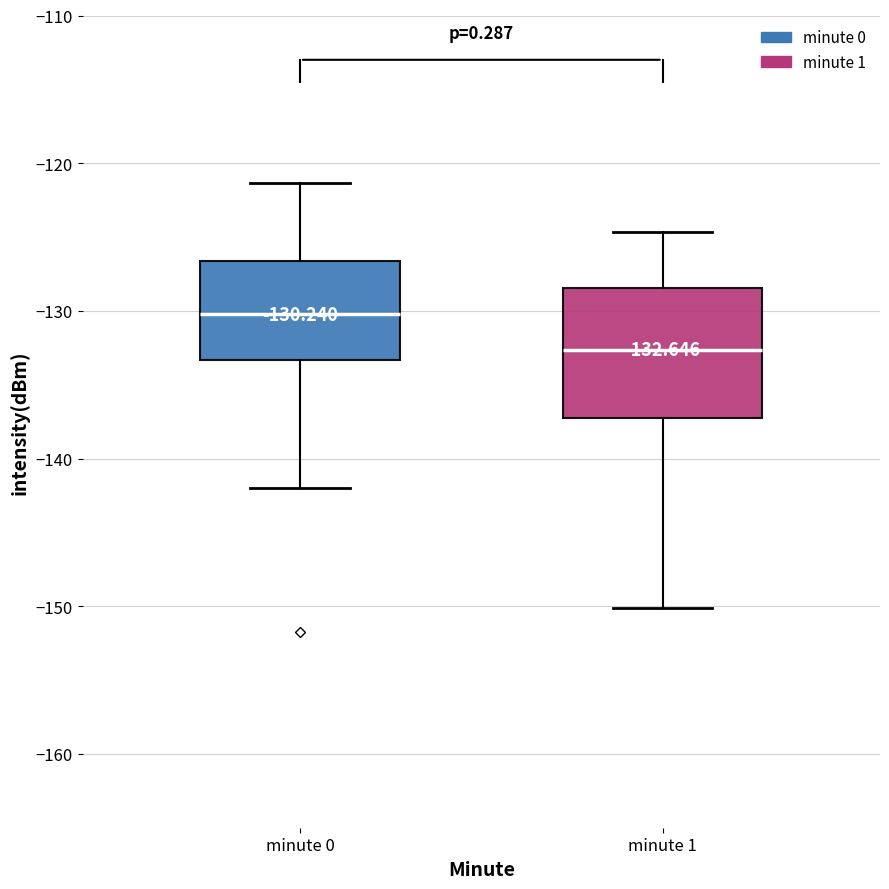

Comparing the boxes themselves (not the whiskers), which one is the tallest?

minute 1